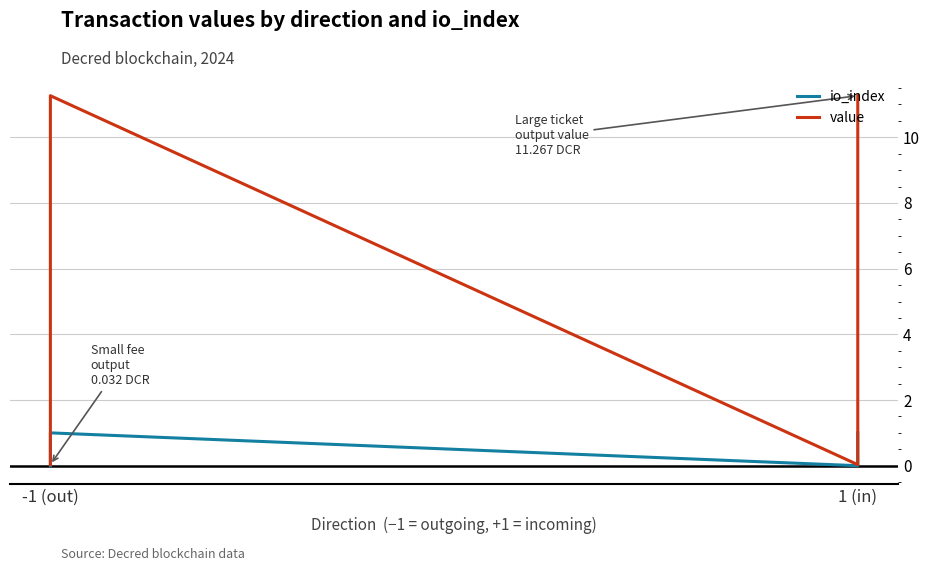

At which category is the sum across all series the highest?

-1 (out)